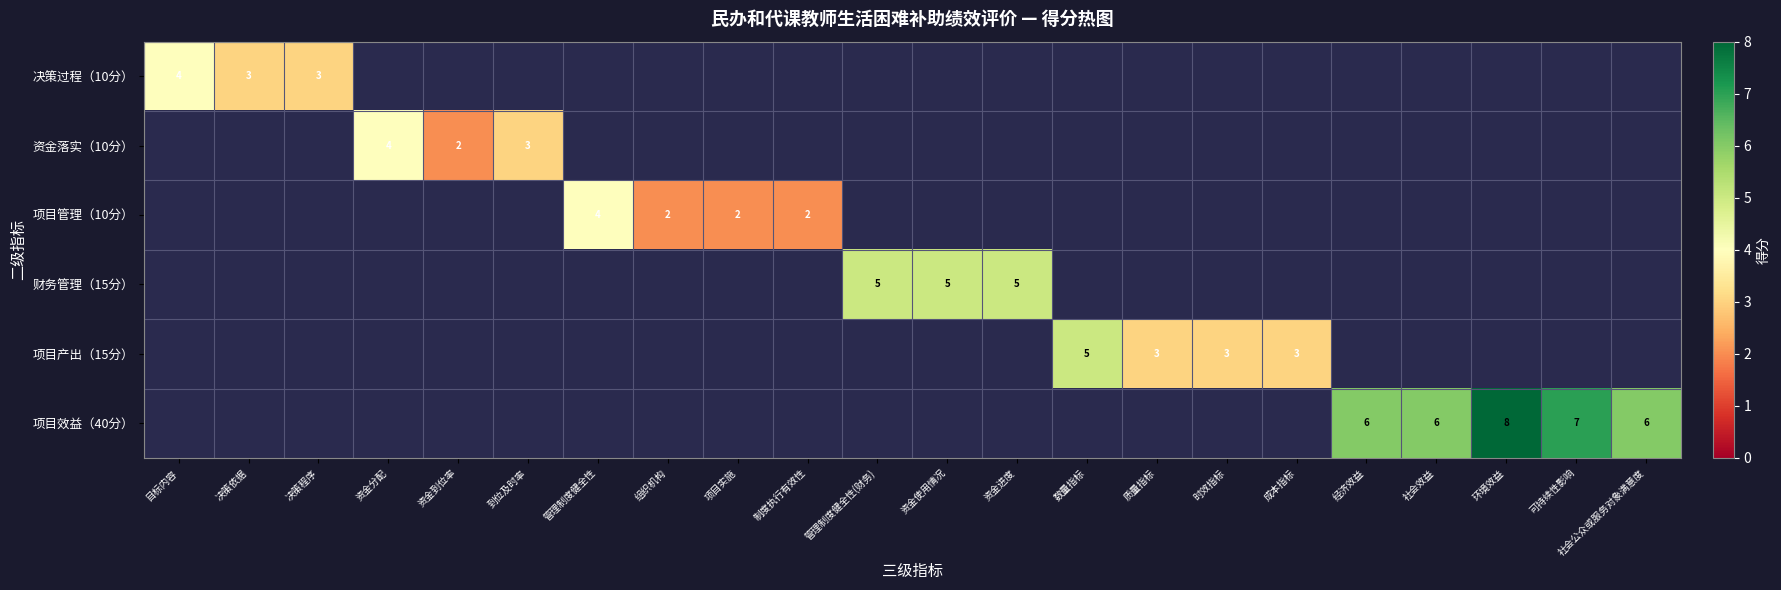

At how many categories does at least one series exceed 2?

18